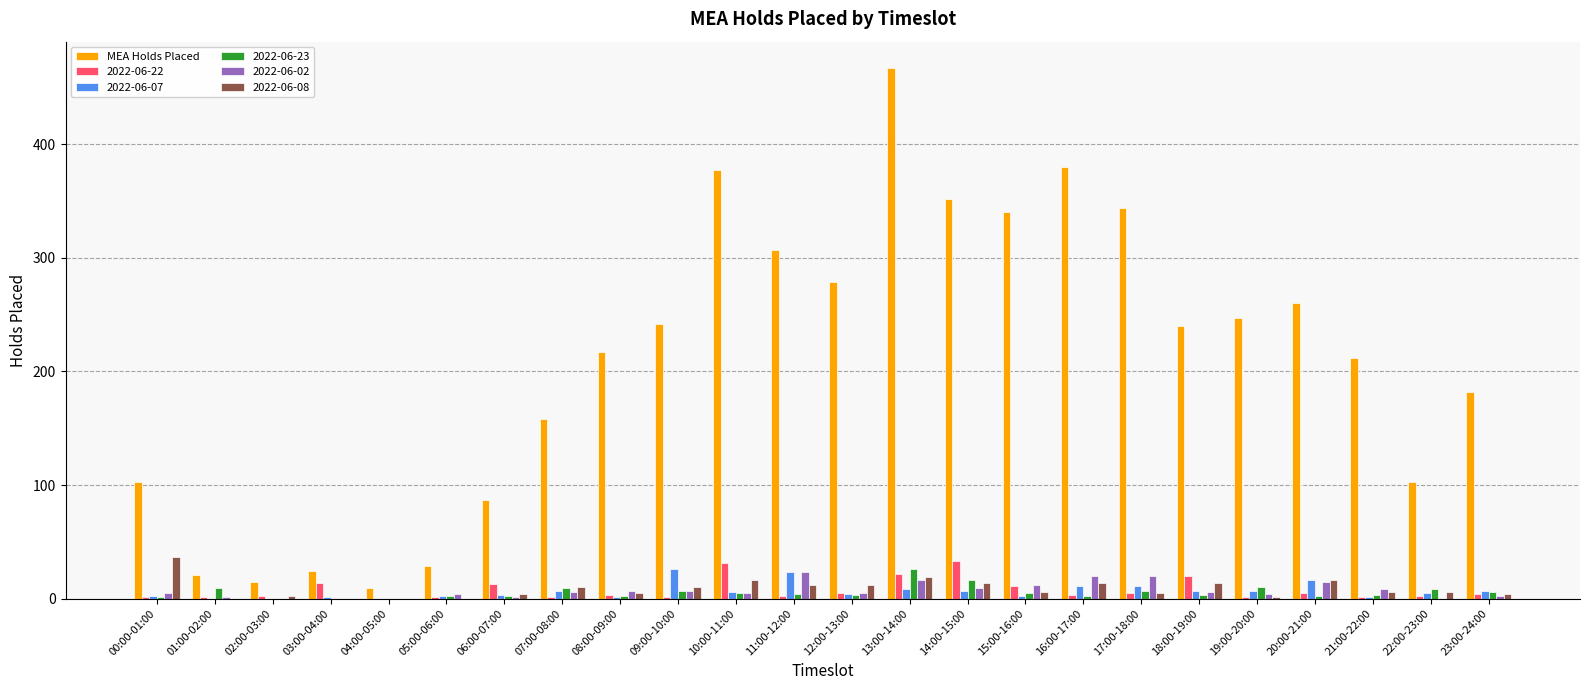

Between 12:00-13:00 and 14:00-15:00, which series saw the biggest shift?

MEA Holds Placed